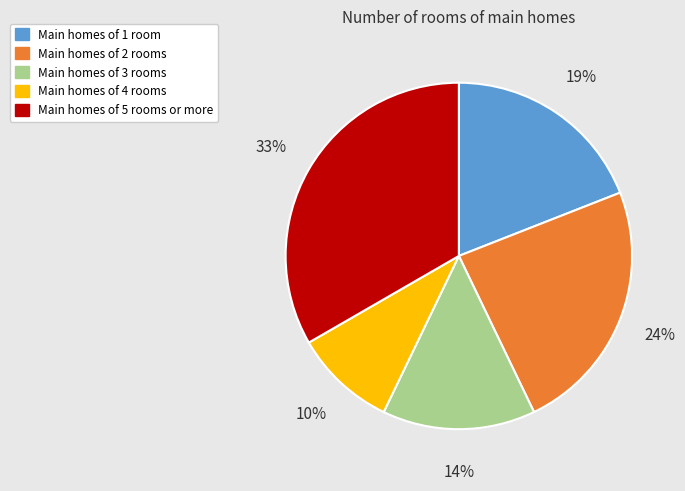

To the nearest percent, what is the average slice percentage?

20%